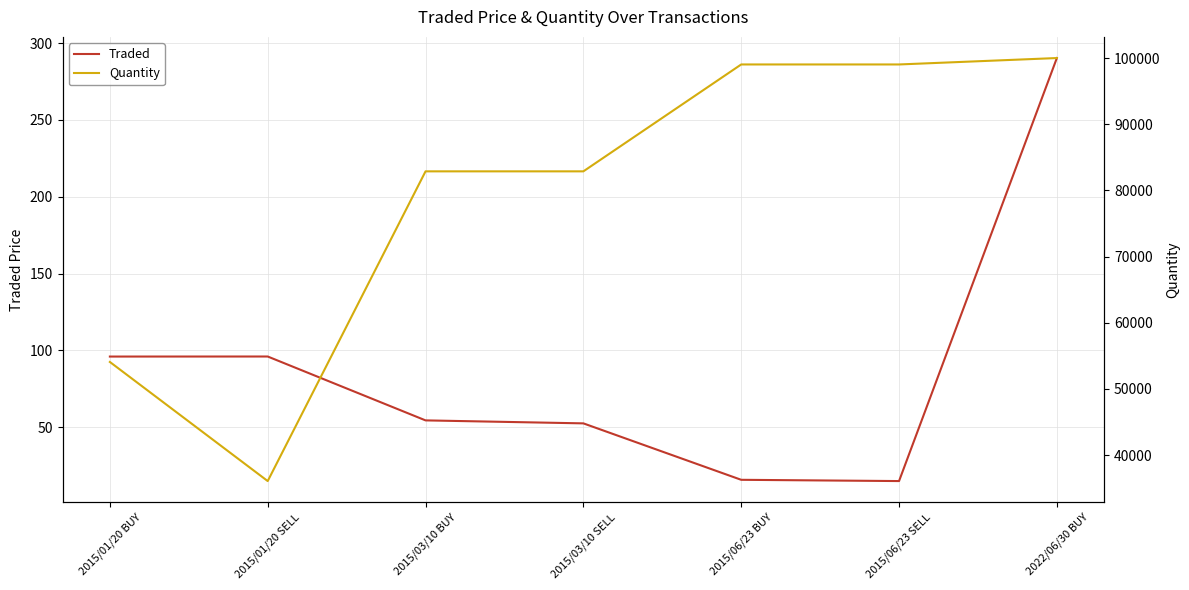

List the series in order of their overall mean, lowest first.

Traded, Quantity